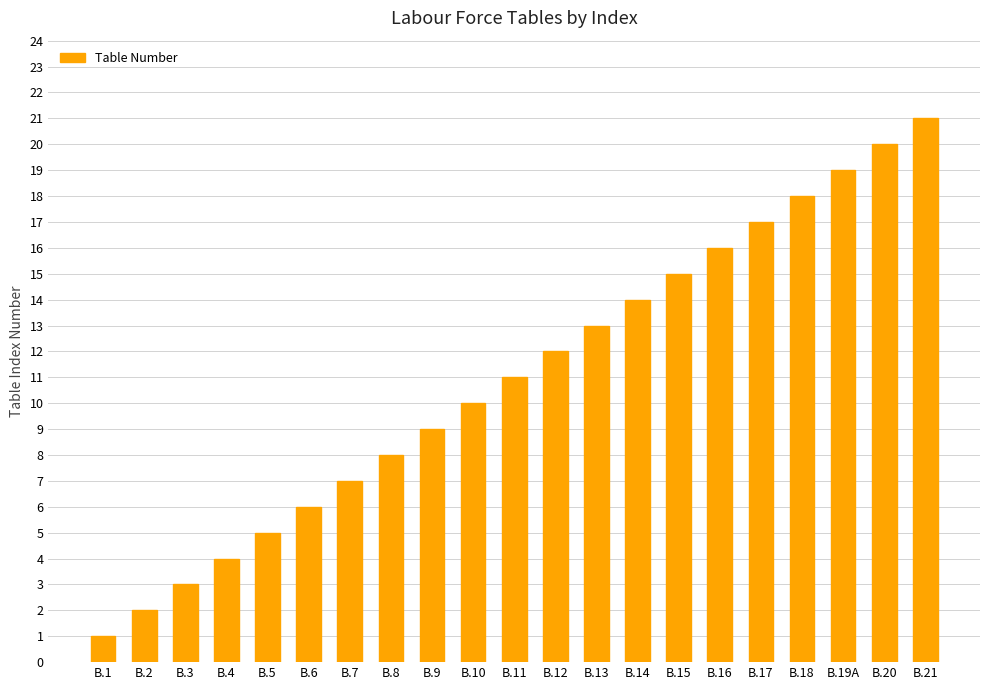

How many bars are there in total?

21